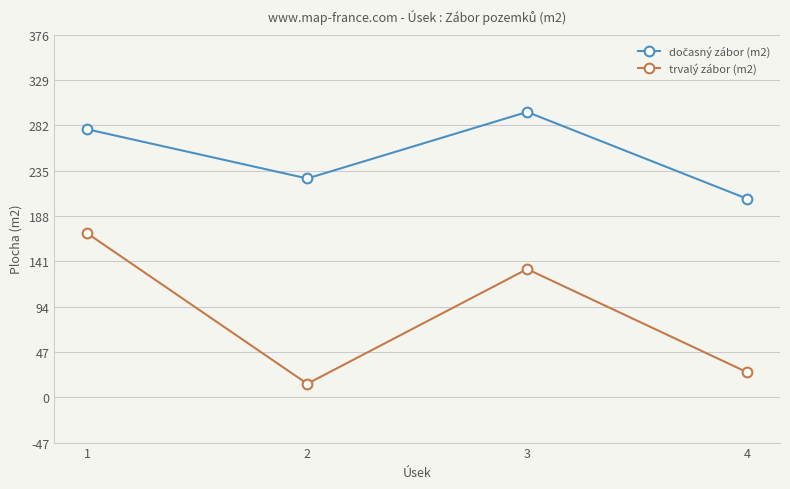

Rank the categories by trvalý zábor (m2) value from highest to lowest.

1, 3, 4, 2